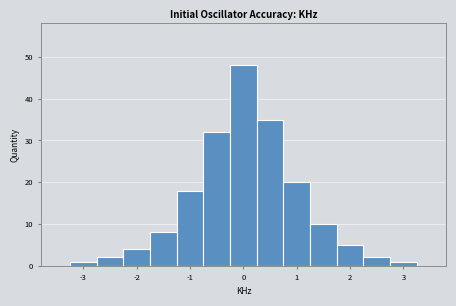

Reading left to right, list every bar in this chart as the range it spans on the x-axis followed by its height. Neither the bar edges nor the heights are printed on the chart, so give them approximately, as read against the axes.

-3.25 to -2.75: 1
-2.75 to -2.25: 2
-2.25 to -1.75: 4
-1.75 to -1.25: 8
-1.25 to -0.75: 18
-0.75 to -0.25: 32
-0.25 to 0.25: 48
0.25 to 0.75: 35
0.75 to 1.25: 20
1.25 to 1.75: 10
1.75 to 2.25: 5
2.25 to 2.75: 2
2.75 to 3.25: 1